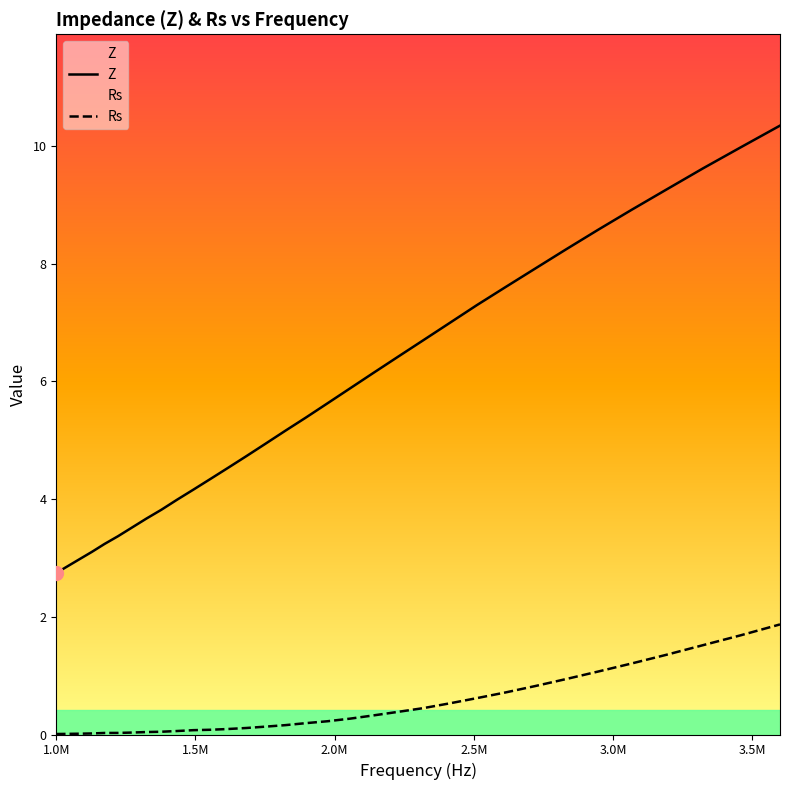

True or false: Rs and Z cross at least once.

False